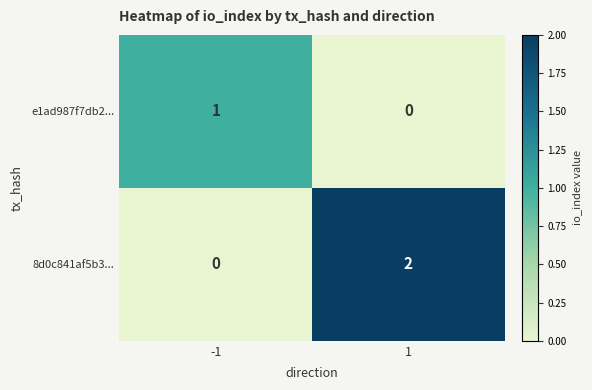

Rank the series by their average value, from lowest to highest.

e1ad987f7db2..., 8d0c841af5b3...